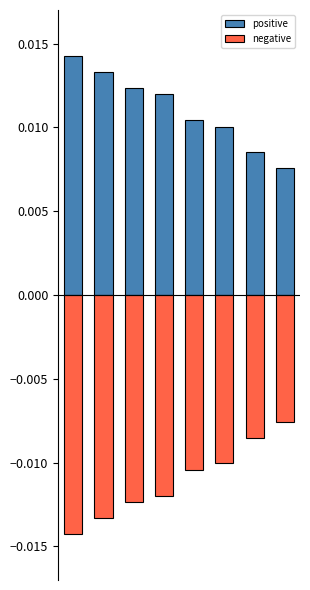

Reading left to right, what are all the values shown in this chart?

positive: 0=0.0	1=0.0	2=0.0	3=0.0	4=0.0	5=0.0	6=0.0	7=0.0
negative: 0=-0.0	1=-0.0	2=-0.0	3=-0.0	4=-0.0	5=-0.0	6=-0.0	7=-0.0